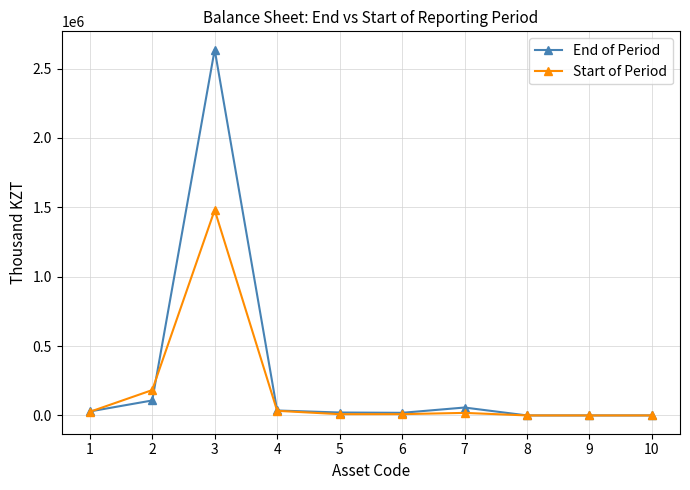

Does the chart have visible grid lines?

Yes